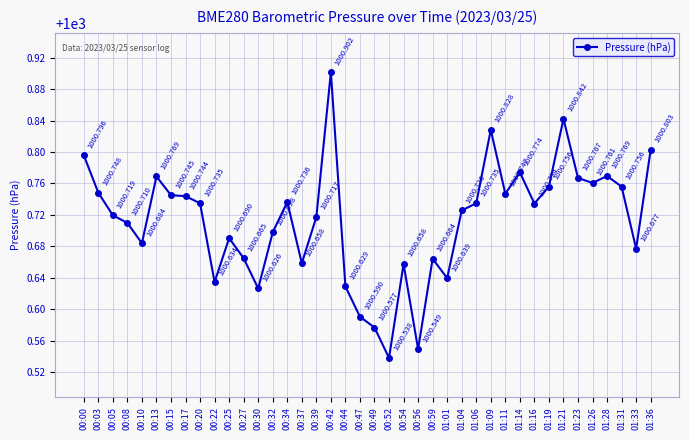

Approximately how many times larger is the value at 00:42 compared to 00:25?

1.0